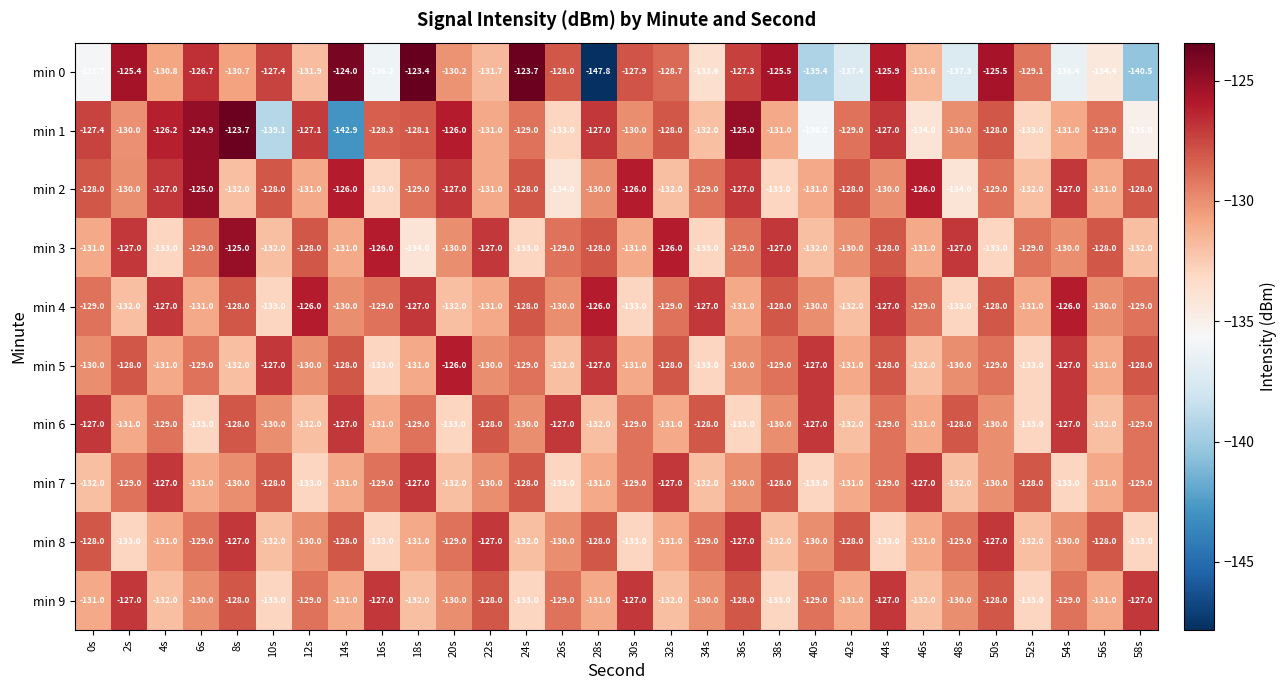

What is the sum of the min 4 values at 18s and 22s?

-258.0